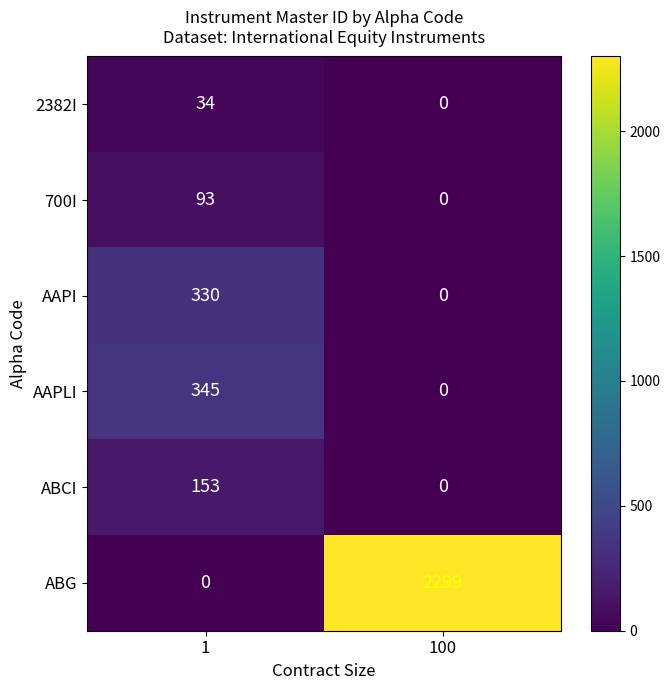

Which label corresponds to the largest value in the chart?

100